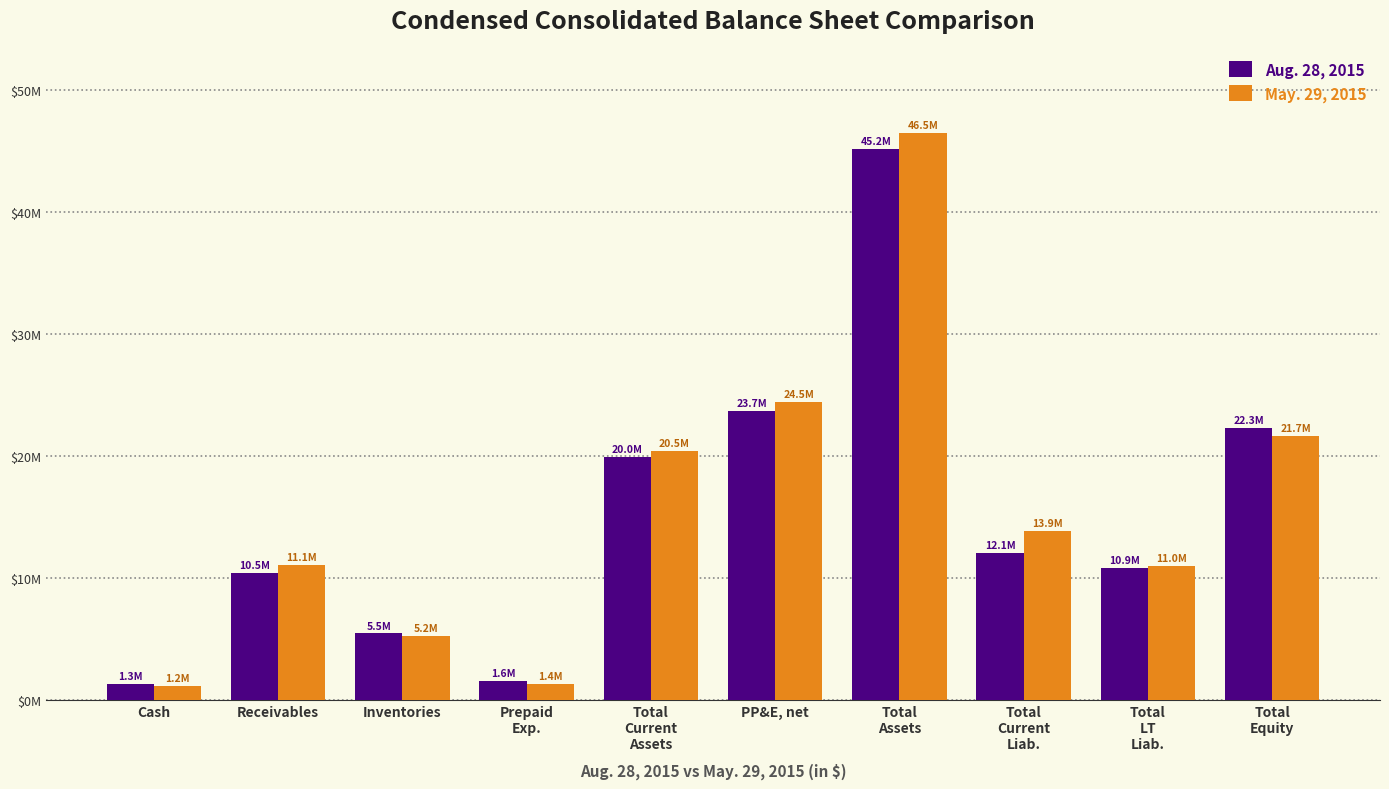

Does the chart contain stacked bars?

No